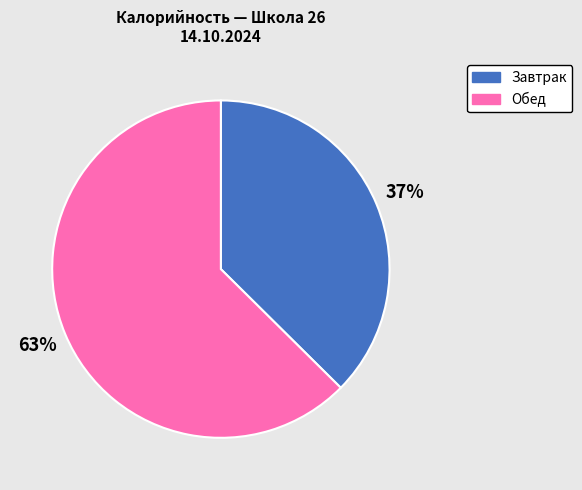

Is there a majority slice in this chart?

Yes